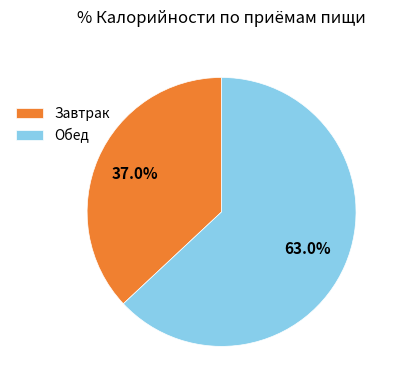

How many slices are in this pie chart?

2